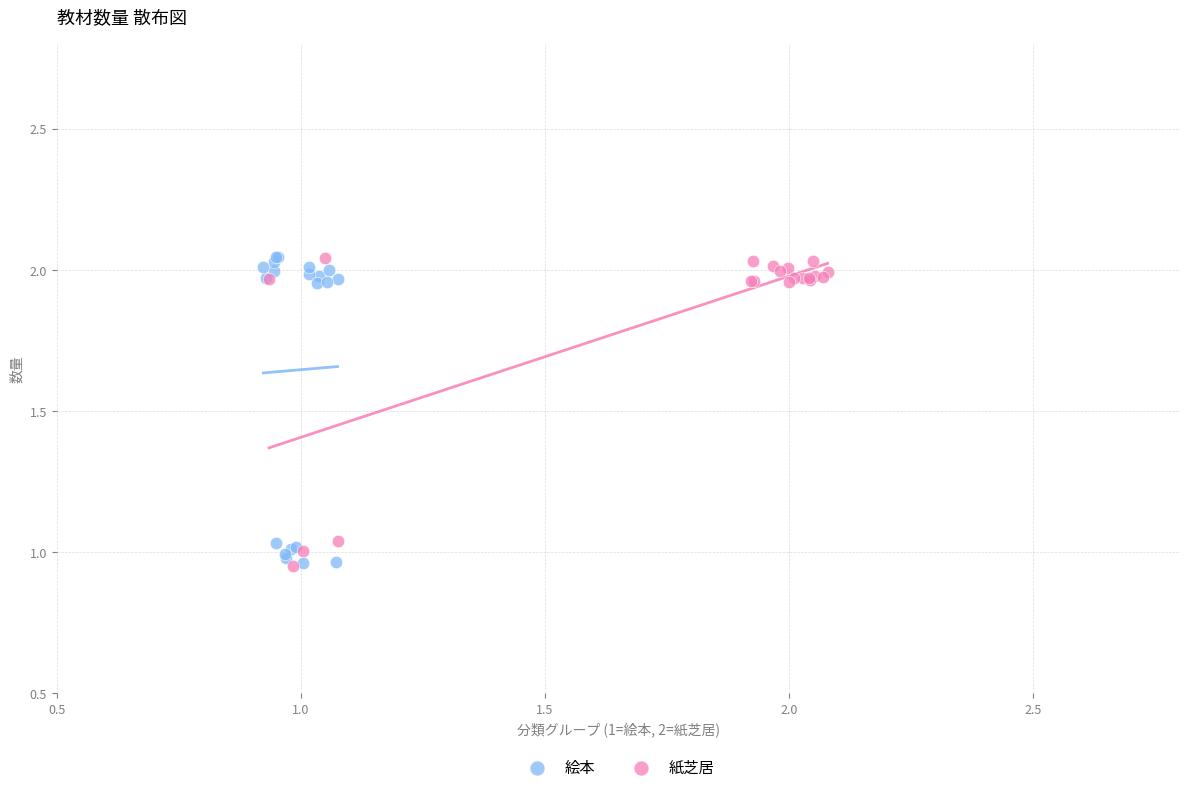

What are all the series names shown in the legend?

絵本, 紙芝居